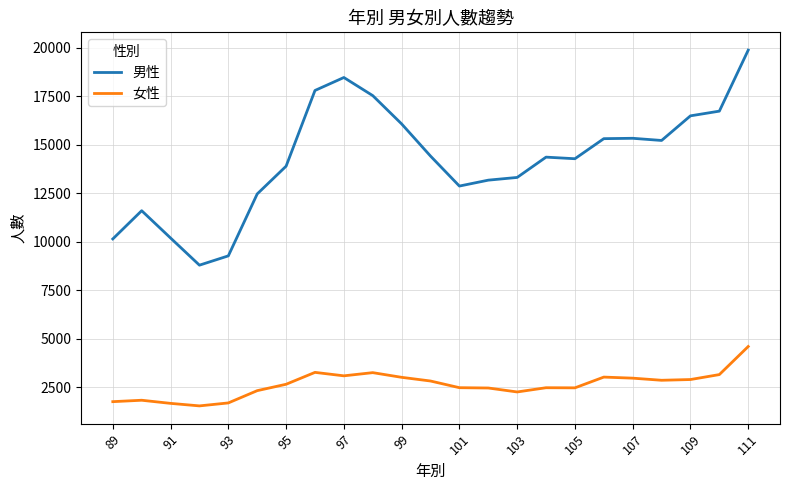

True or false: 女性 and 男性 intersect in this chart.

False